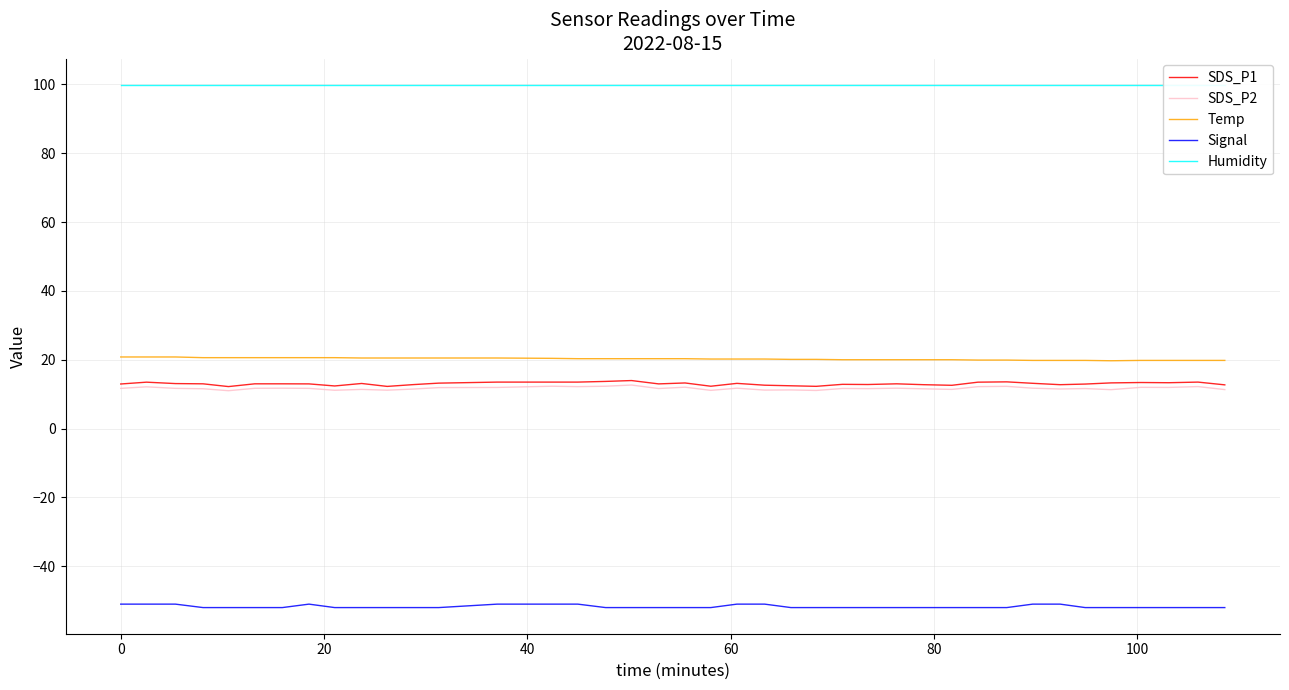

True or false: Temp and SDS_P1 intersect in this chart.

False